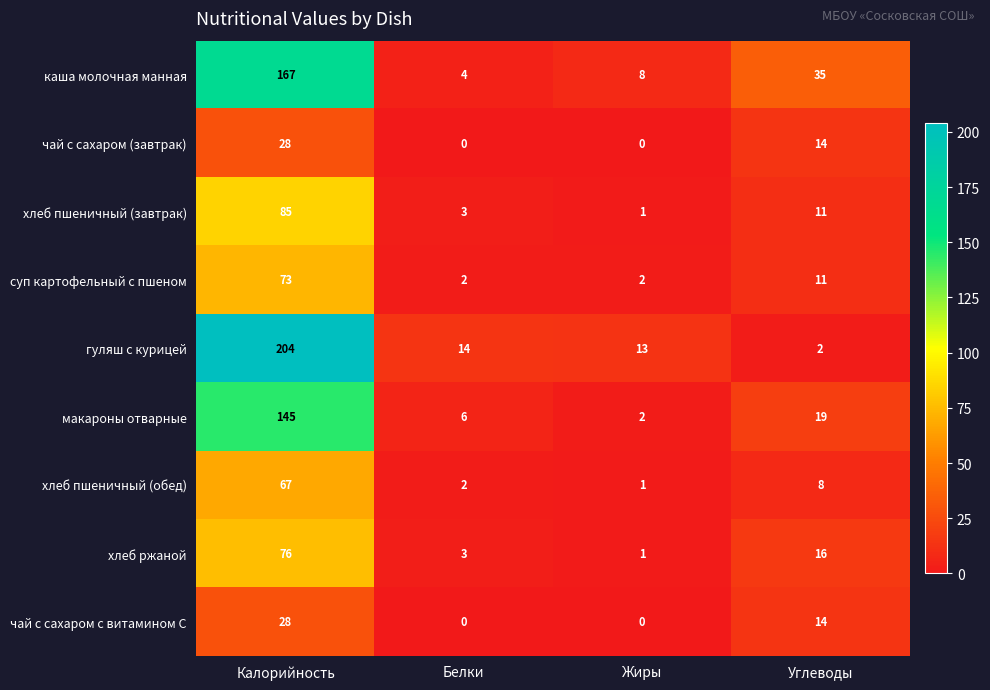

The хлеб пшеничный (обед) series shows 1 at Белки. True or false?

False